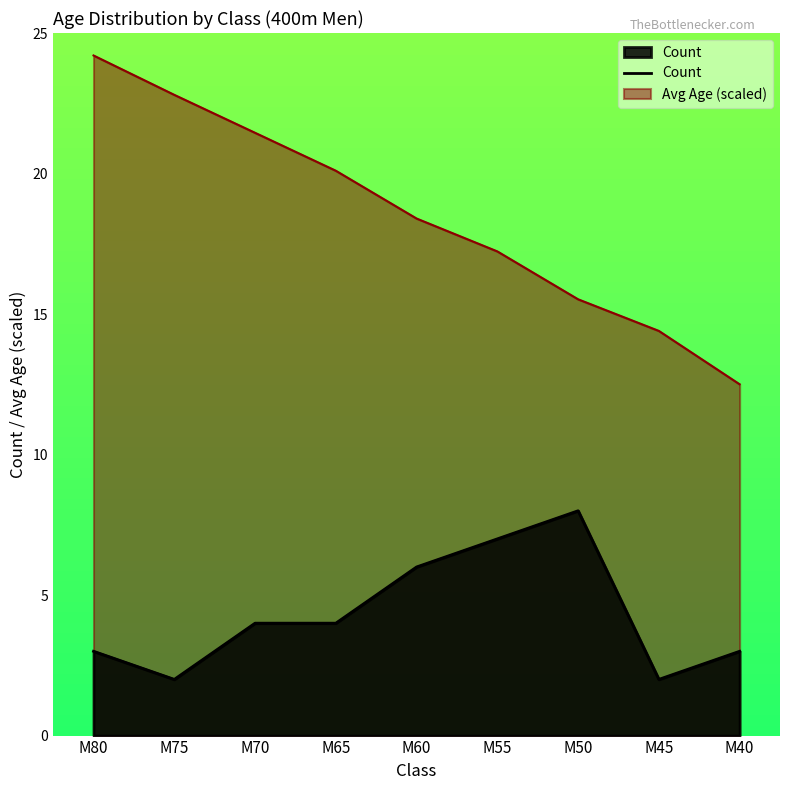

At which category does the data reach its first local peak?

M50